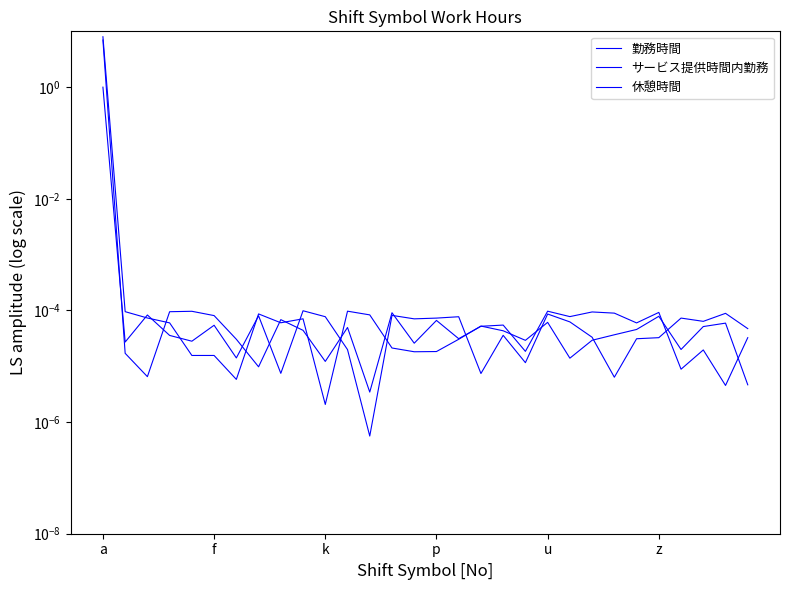

At which label does 休憩時間 reach its peak?

a